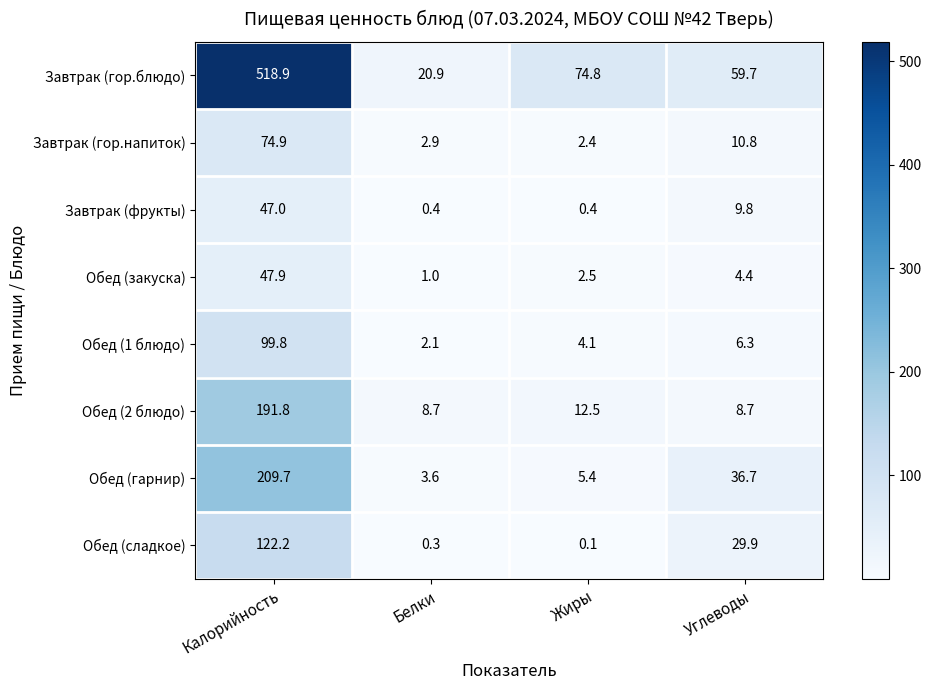

What is the highest value of the Завтрак (гор.блюдо) series?

518.9